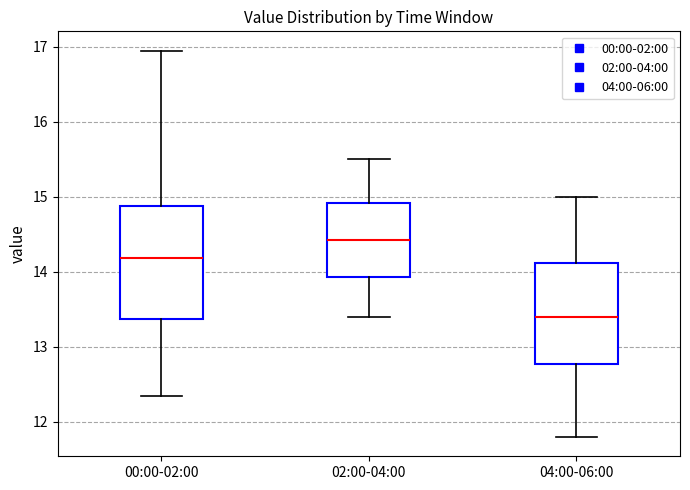

Reading left to right, read every box against the y-axis: the position of its median line, the range the box covers, and the ends of its whiskers. The values are not printed on the chart, so give them approximately, as read against the axis.

00:00-02:00: median 14.2, box 13.4 to 14.9, whiskers 12.4 to 17.0
02:00-04:00: median 14.4, box 13.9 to 14.9, whiskers 13.4 to 15.5
04:00-06:00: median 13.4, box 12.8 to 14.1, whiskers 11.8 to 15.0